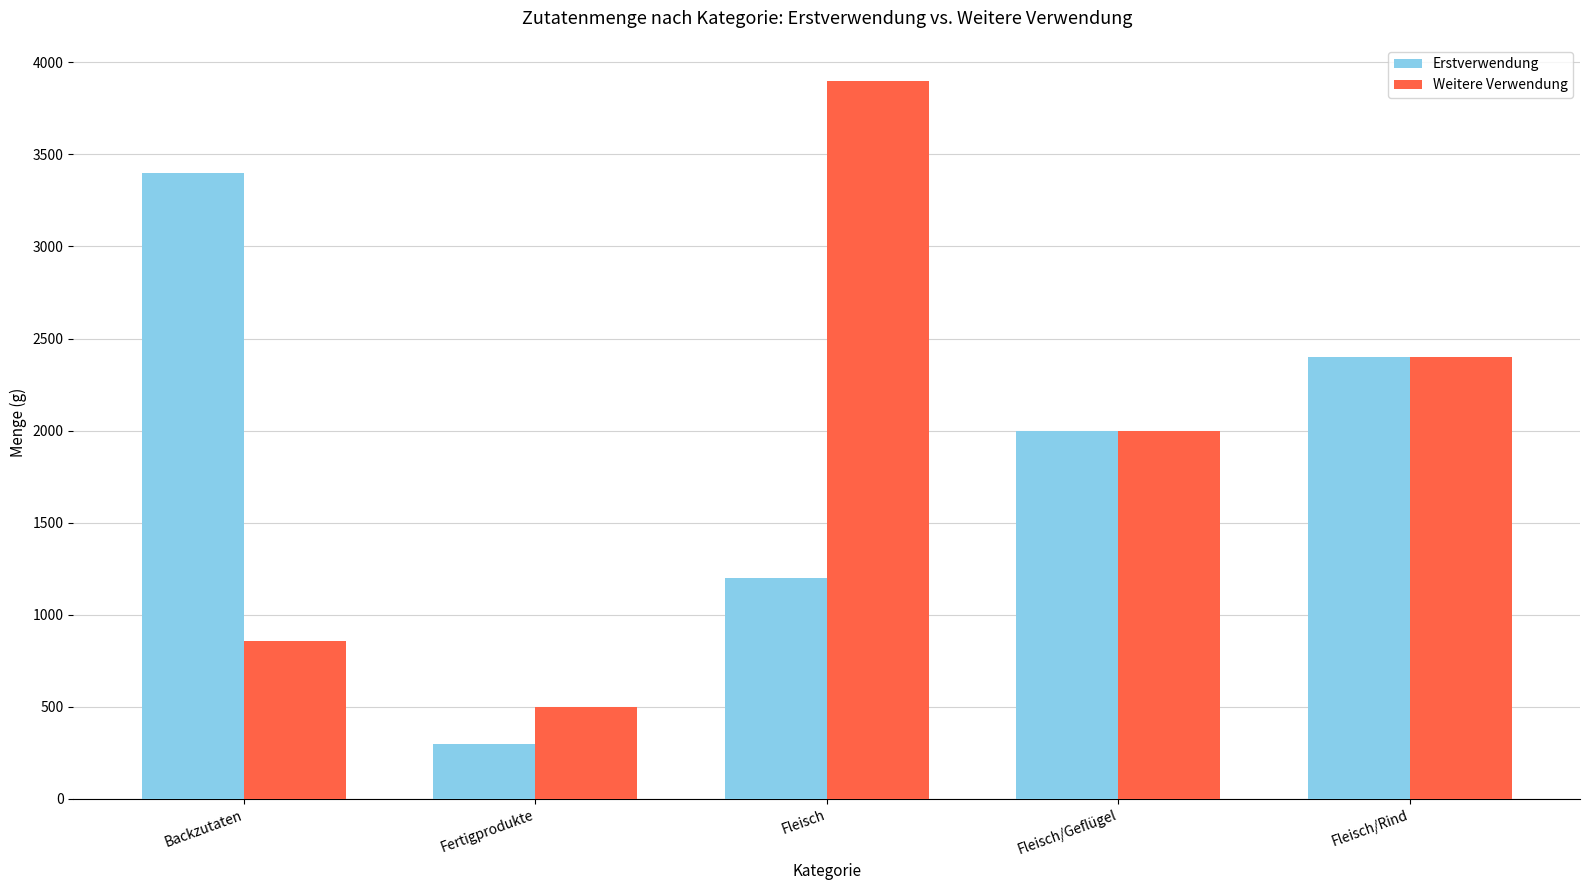

At which category does the chart reach its peak across all series?

Fleisch